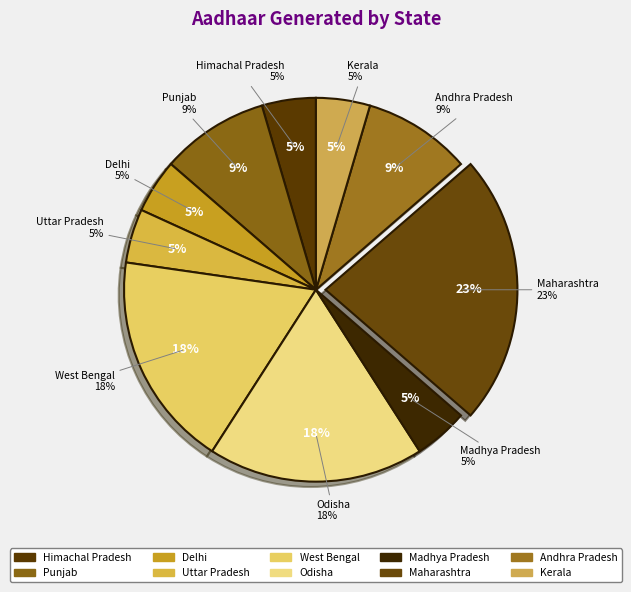

What is the total percentage of Delhi and Andhra Pradesh?

13.6%